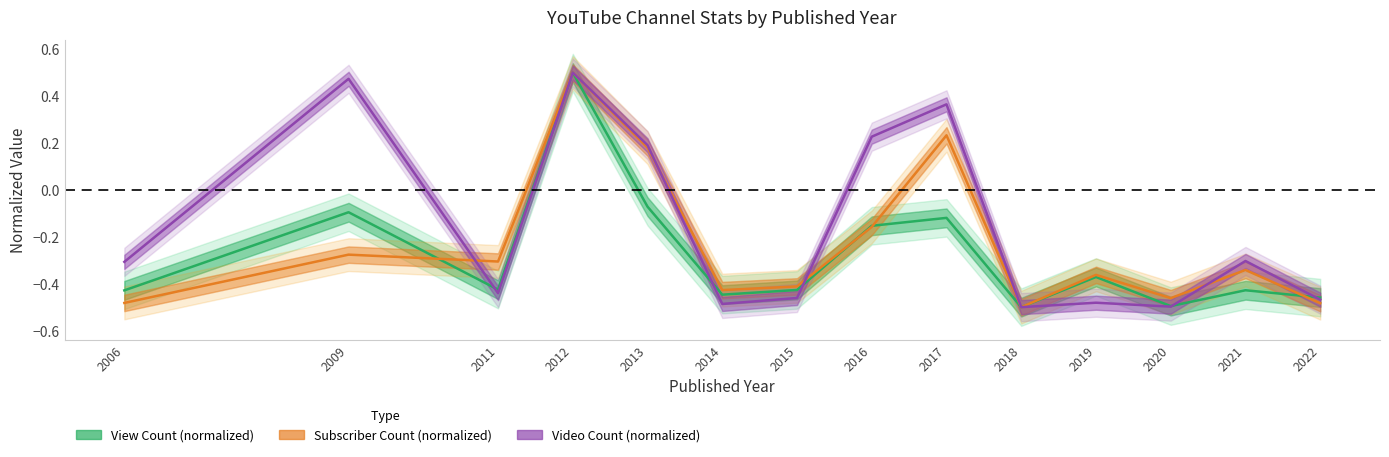

How many Subscriber Count (normalized) values are between 0 and 1?

3